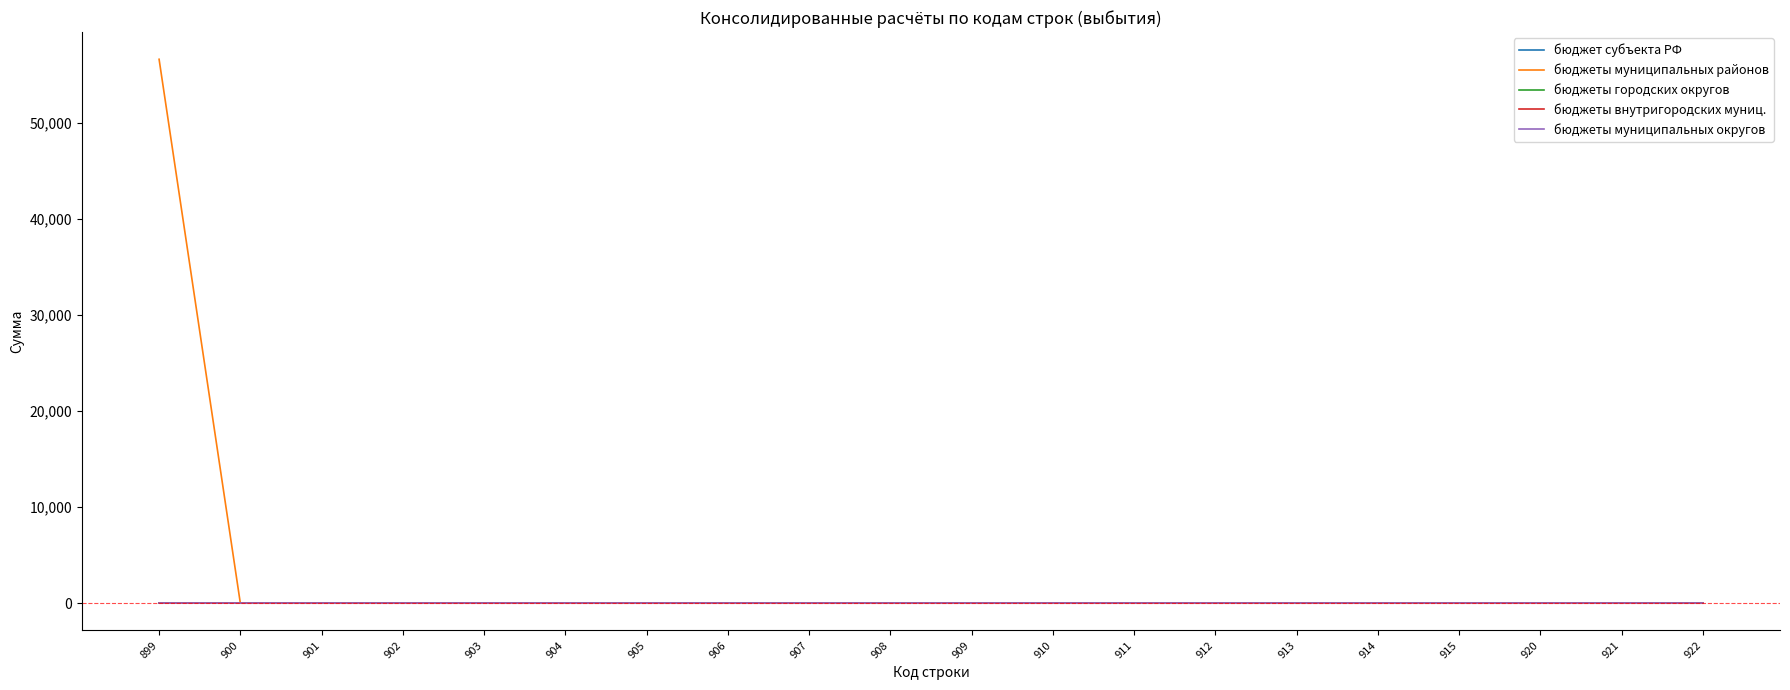

Does the chart have visible grid lines?

No